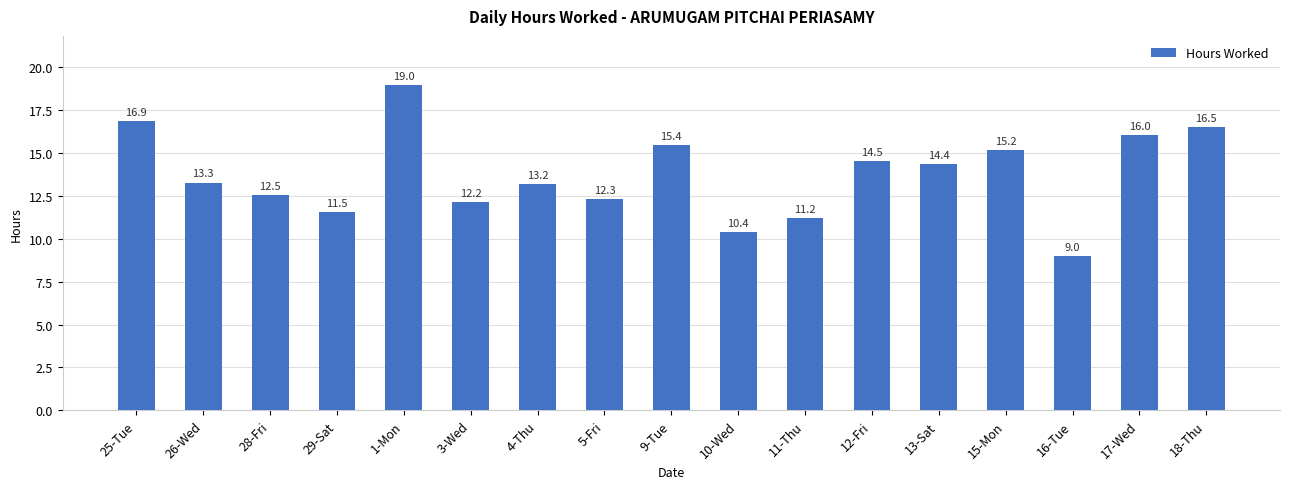

What is the smallest value displayed?

9.0